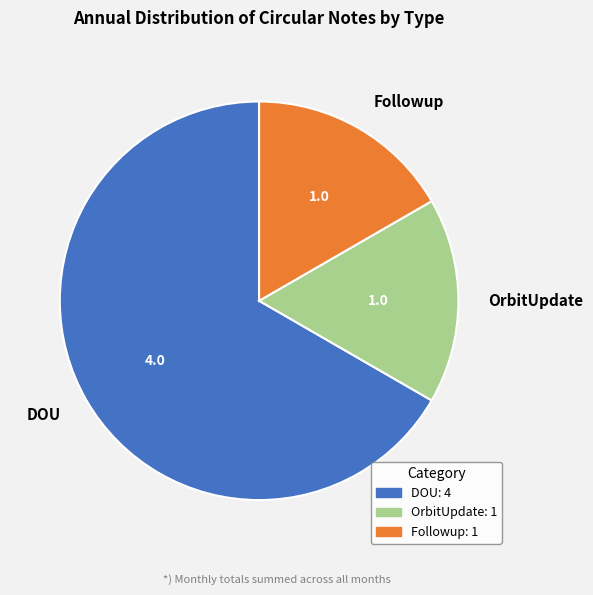

How many segments does this pie chart have?

3